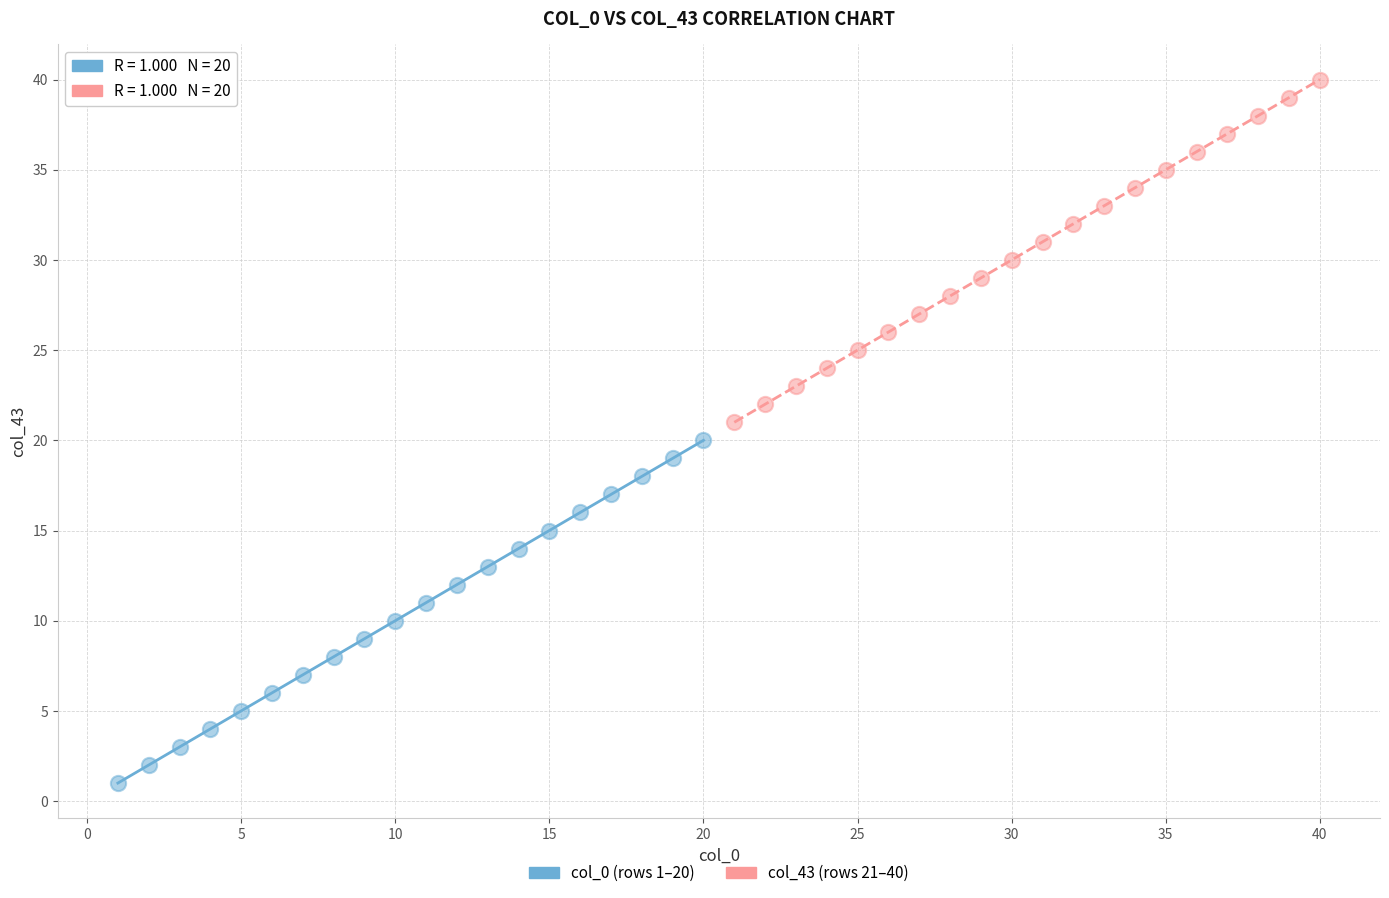

Which series reaches the minimum Y coordinate?

col_0 (rows 1–20)